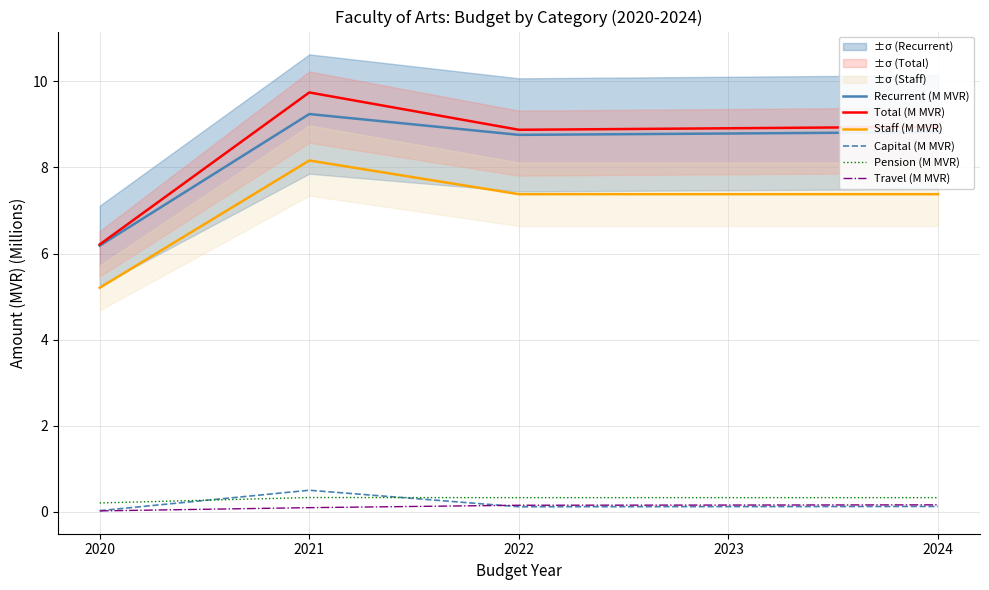

How many categories are shown in the chart?

5